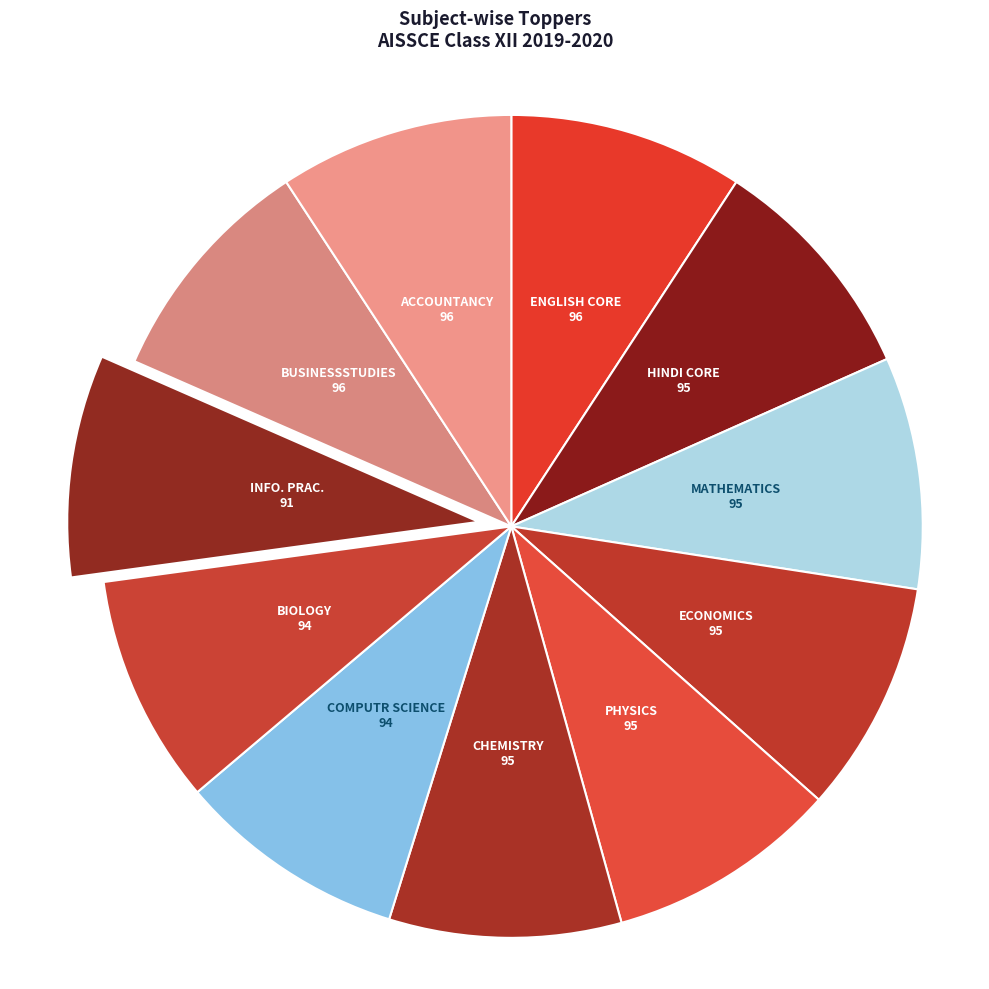

How many segments does this pie chart have?

11